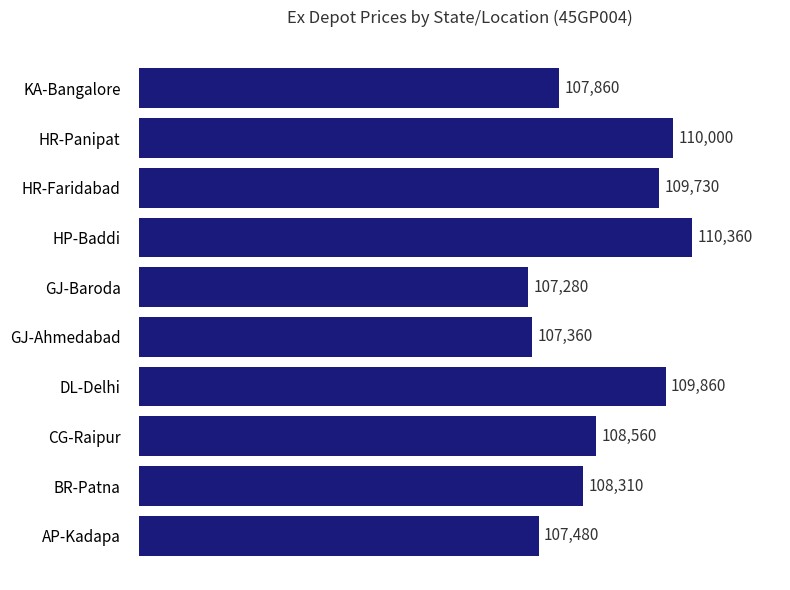

What is the sum of all values?

1086800